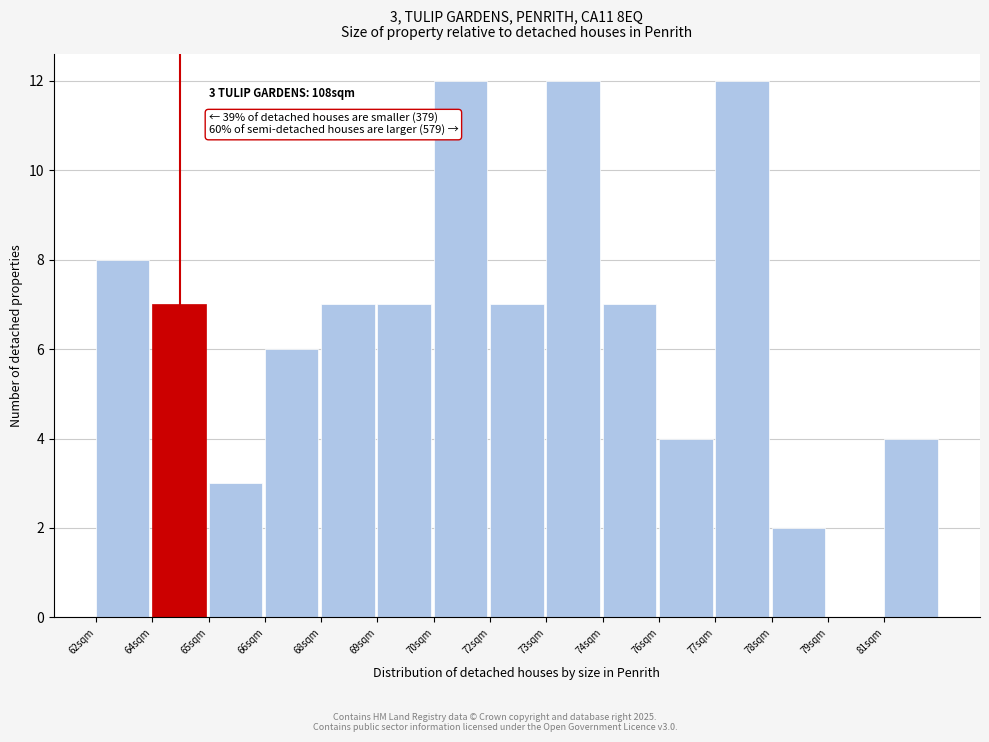

Reading left to right, list all the values displayed in this chart.

62sqm=8	64sqm=7	65sqm=3	66sqm=6	68sqm=7	69sqm=7	70sqm=12	72sqm=7	73sqm=12	74sqm=7	76sqm=4	77sqm=12	78sqm=2	79sqm=0	81sqm=4